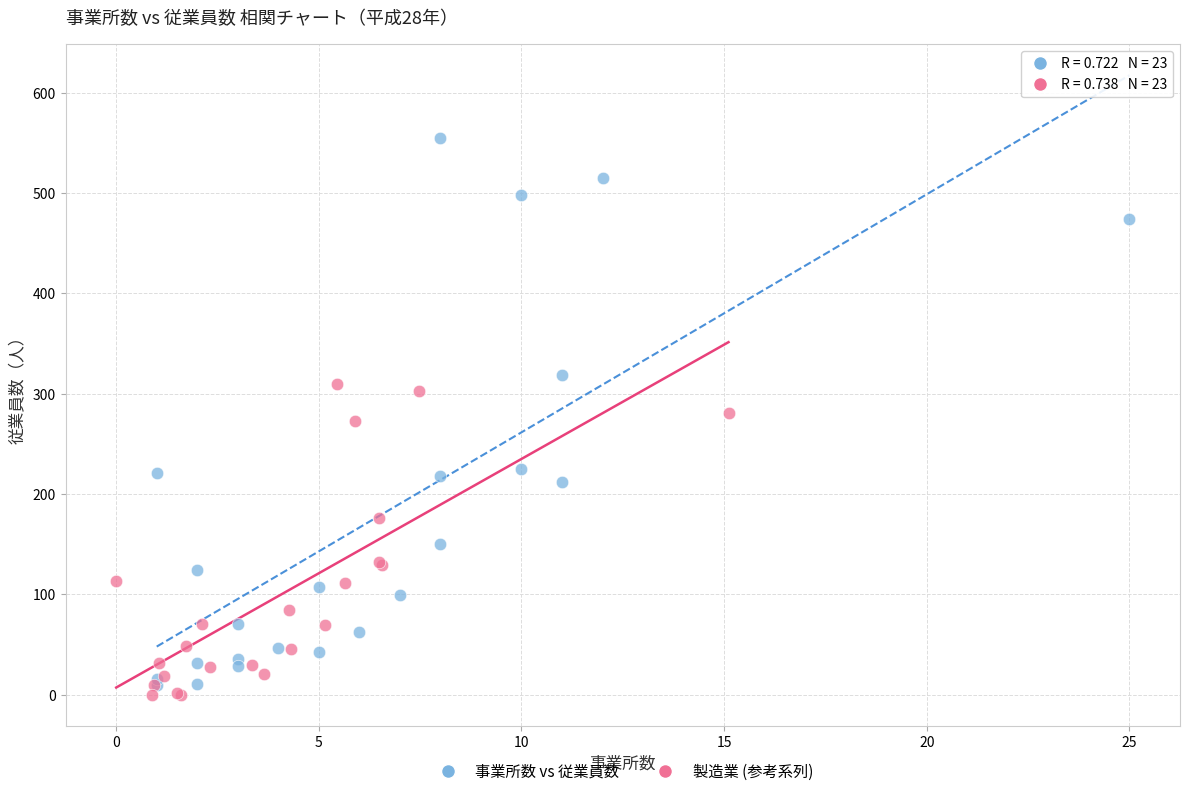

Which series has the largest Y range (max minus min)?

事業所数 vs 従業員数